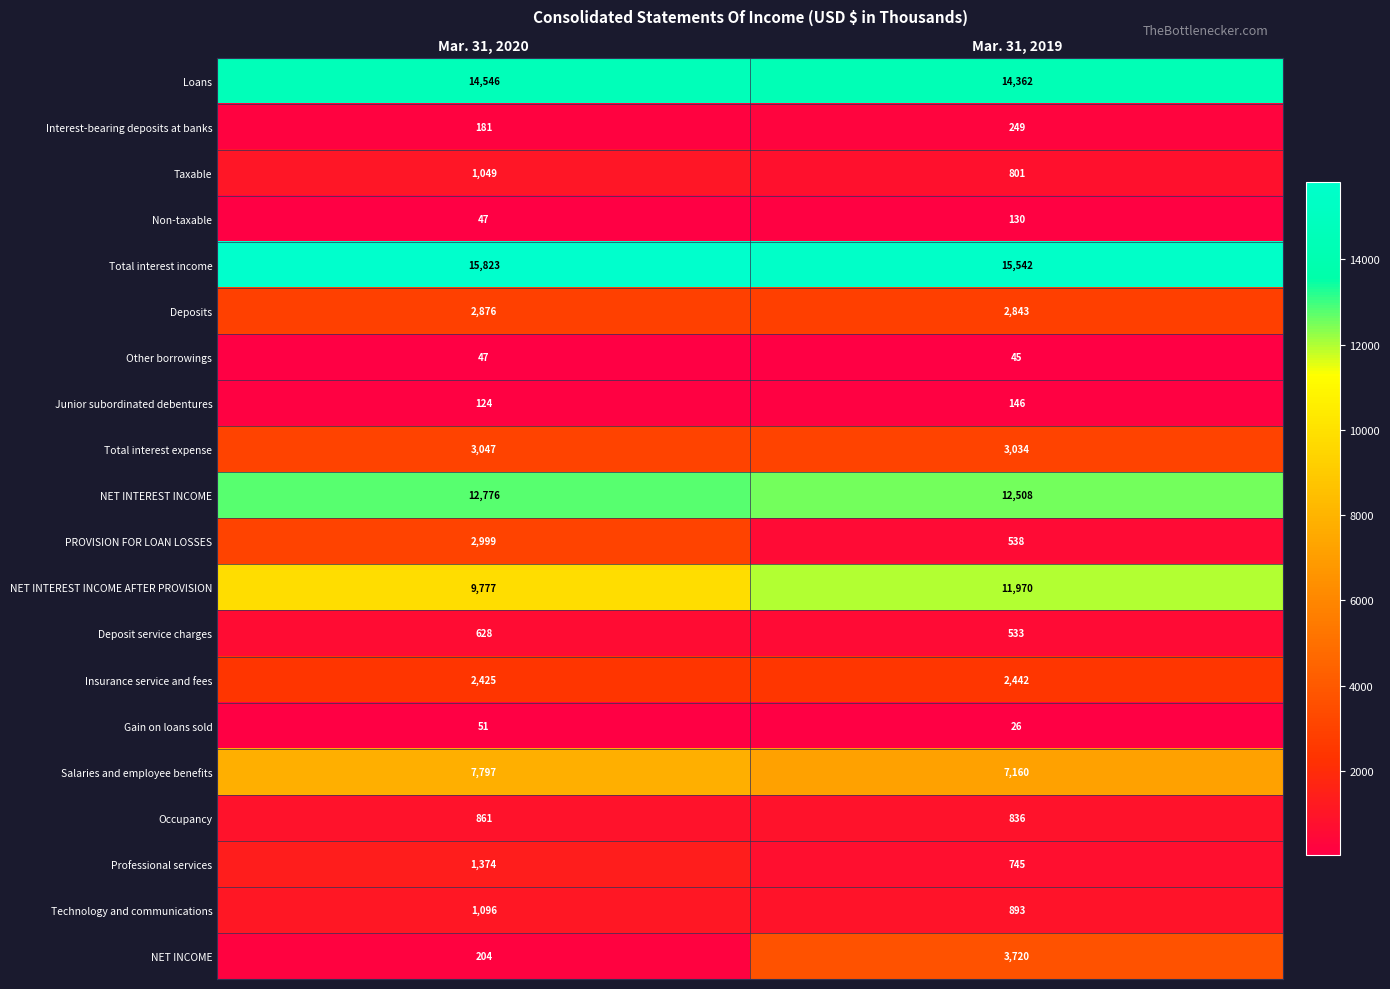

What is the difference between the PROVISION FOR LOAN LOSSES values at Mar. 31, 2019 and Mar. 31, 2020?

2461